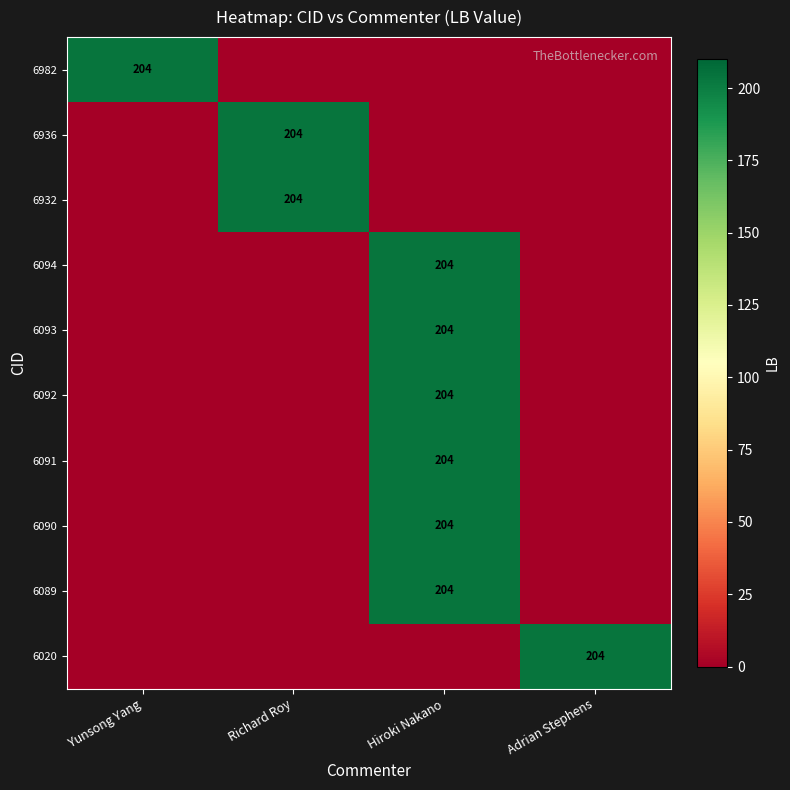

The value of 6090 at Hiroki Nakano is 204. True or false?

True